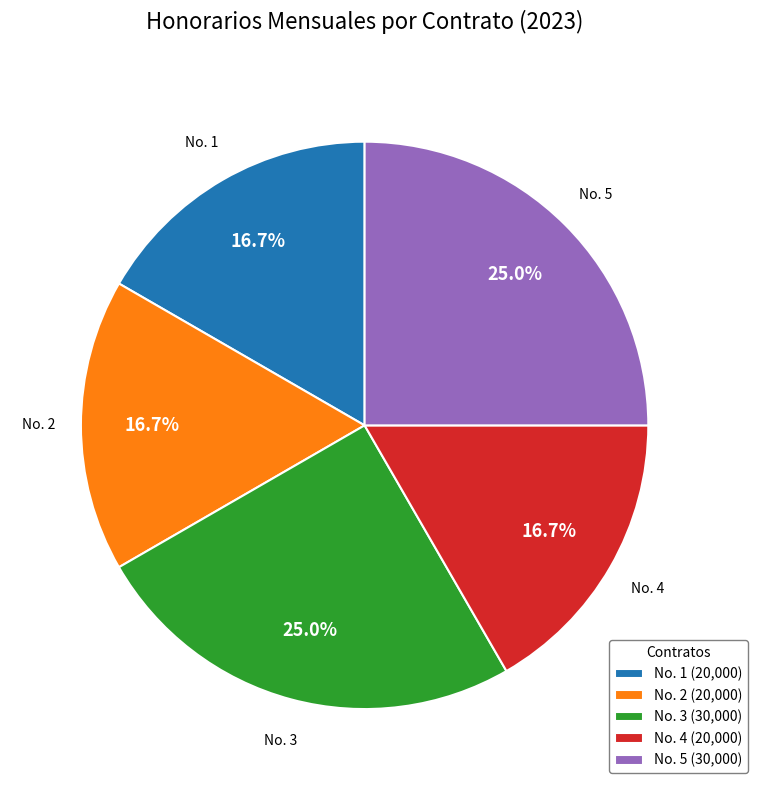

What is the ratio of the value at No. 5 to the value at No. 1?

1.5